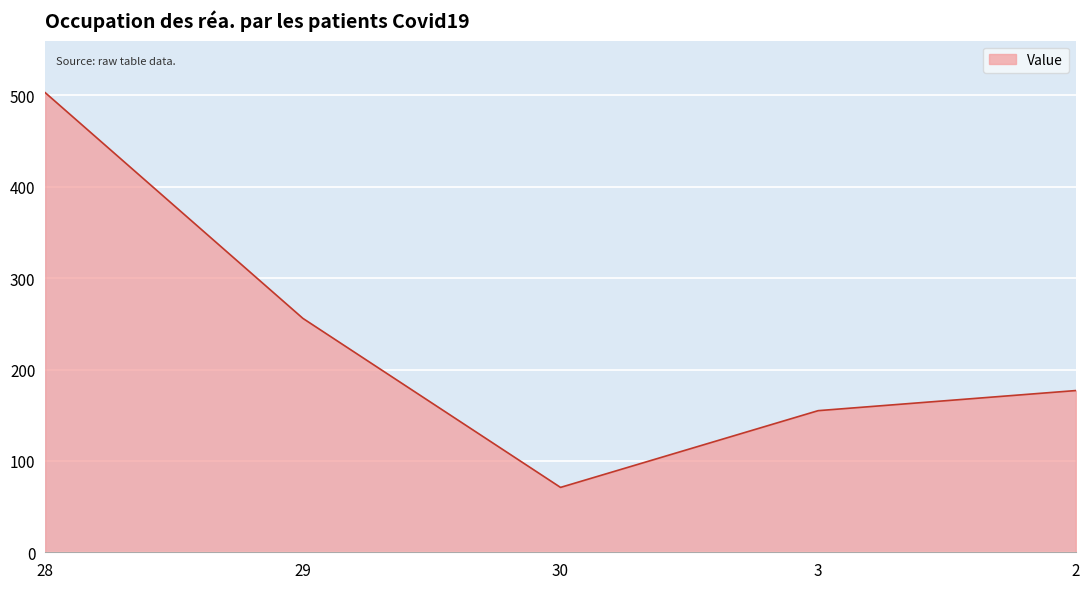

What is the minimum value shown in the chart?

71